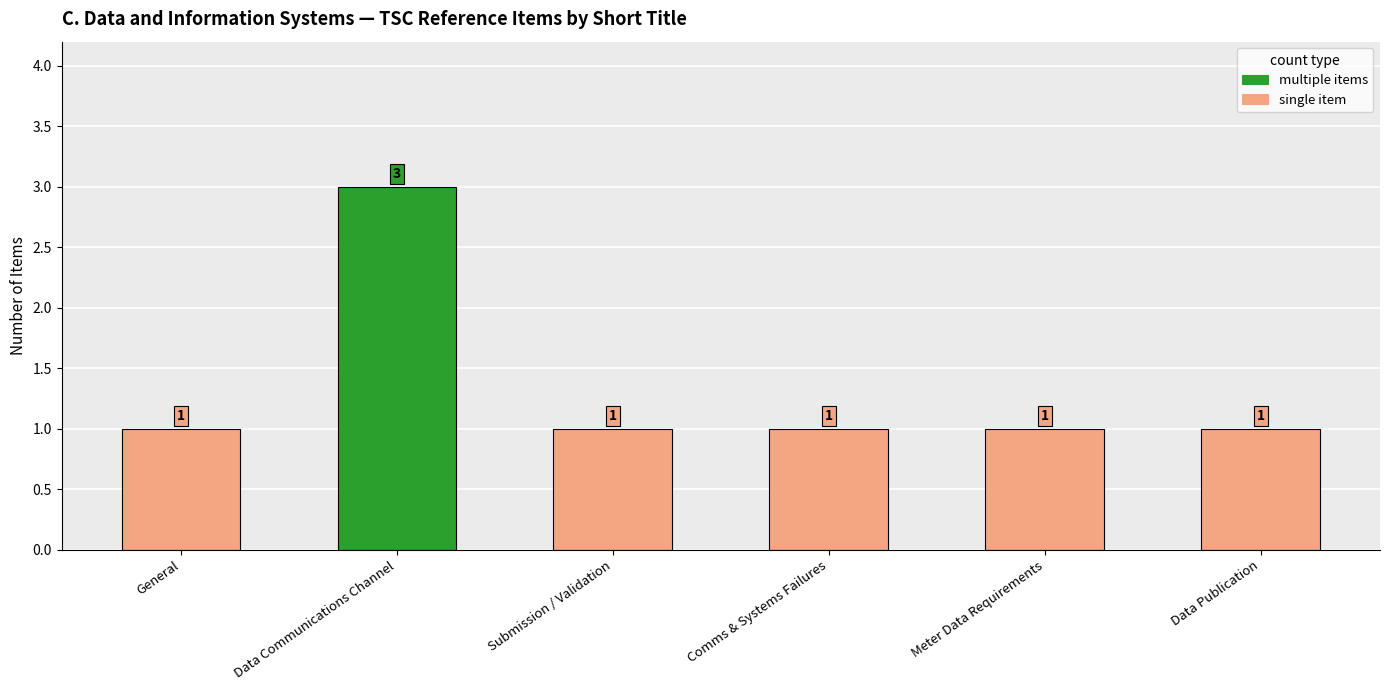

Does the chart contain any negative values?

No